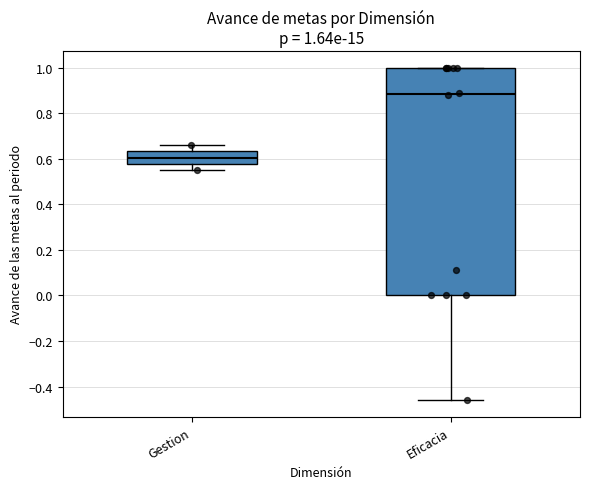

Which box is the tallest, from its lower edge to its upper edge?

Eficacia